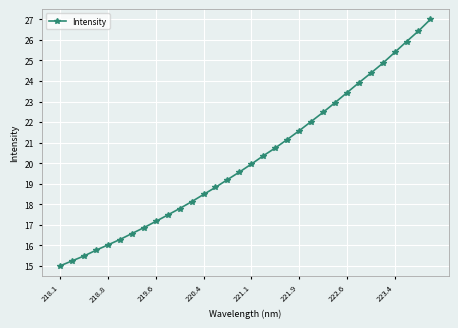

What is the difference between the maximum and minimum values?

12.0